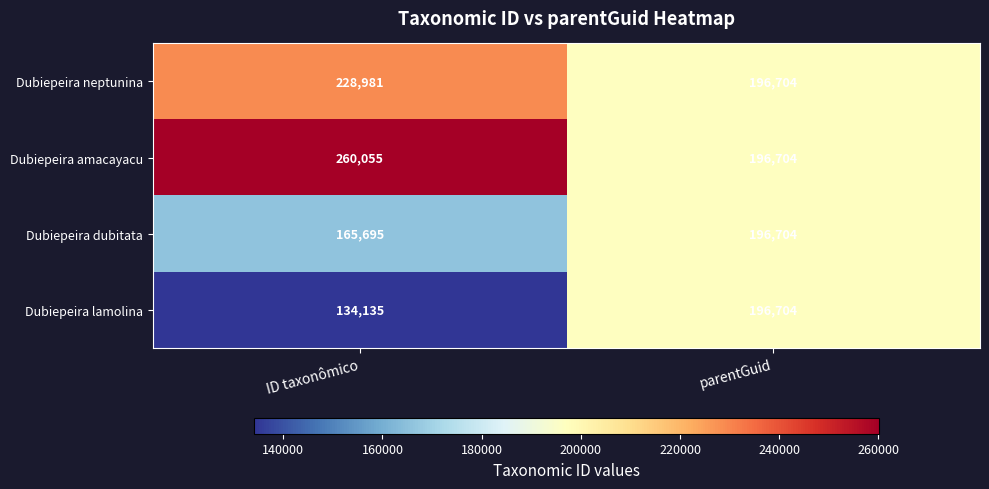

Read the Dubiepeira neptunina value at parentGuid.

196704